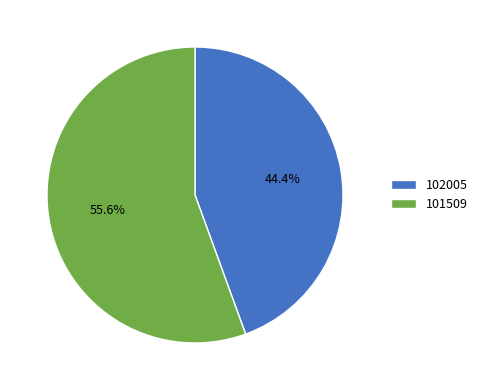

Approximately how many times larger is the value at 102005 compared to 101509?

0.8